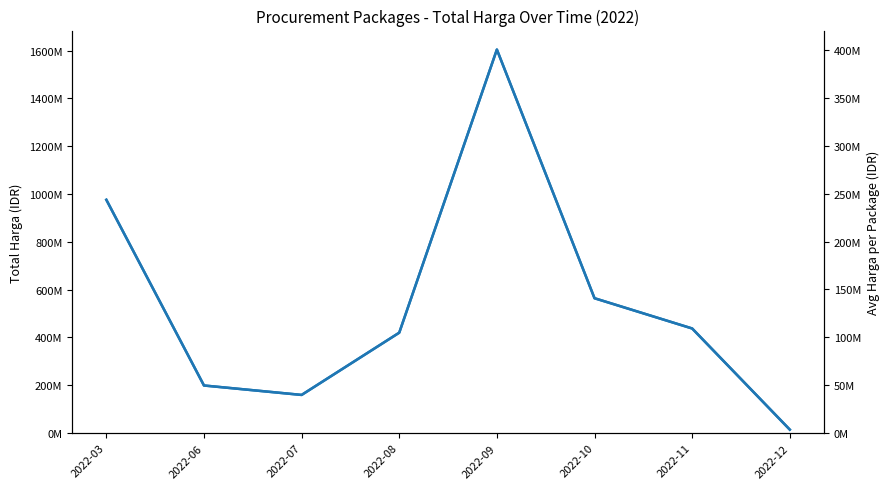

List the labels in order of value, largest first.

2022-09, 2022-03, 2022-10, 2022-11, 2022-08, 2022-06, 2022-07, 2022-12